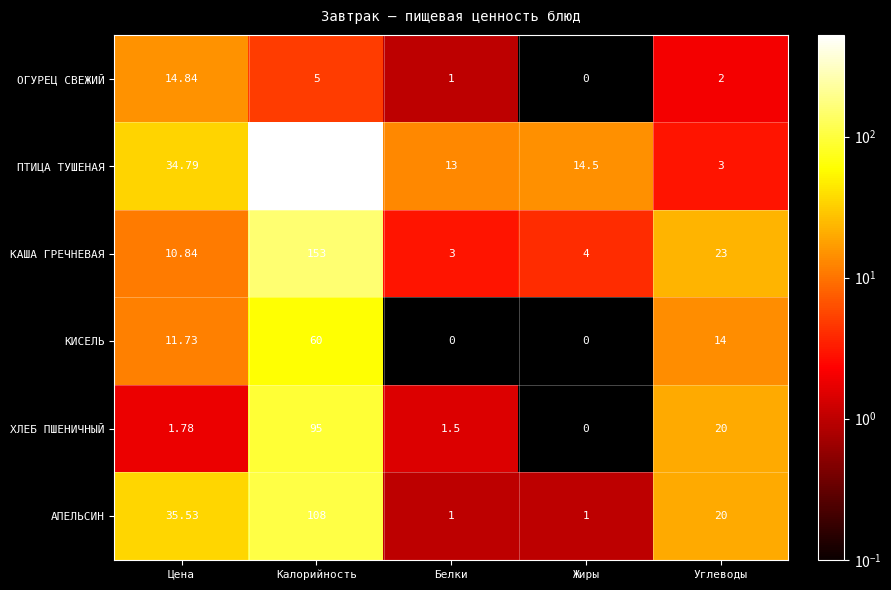

Which category has the highest value across all series?

Калорийность